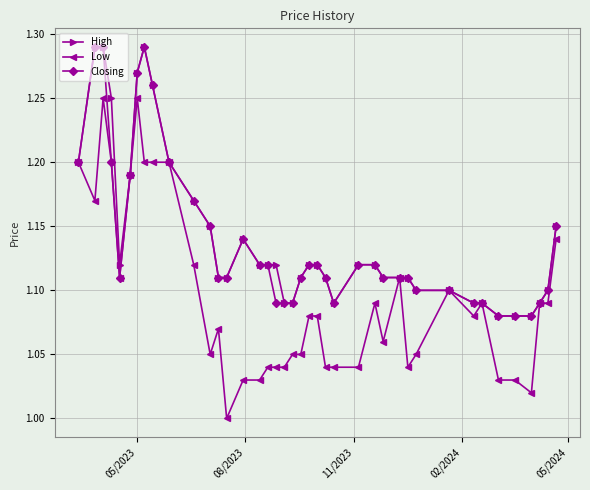

How many values in the Low series exceed 1?

39